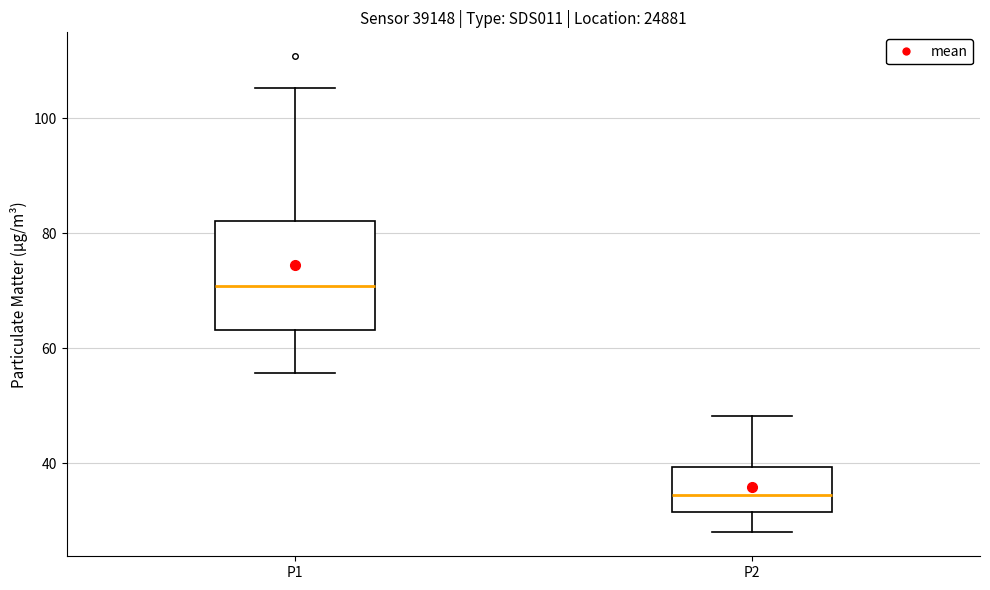

Which box is the tallest, from its lower edge to its upper edge?

P1